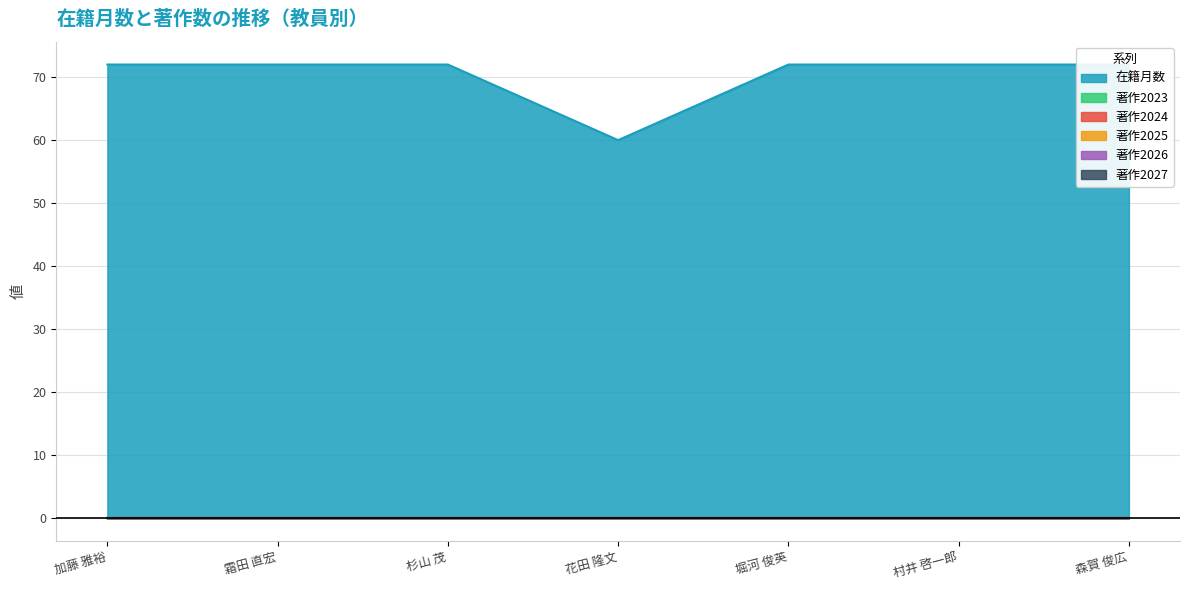

What is the label of the 1st point from the left?

加藤 雅裕